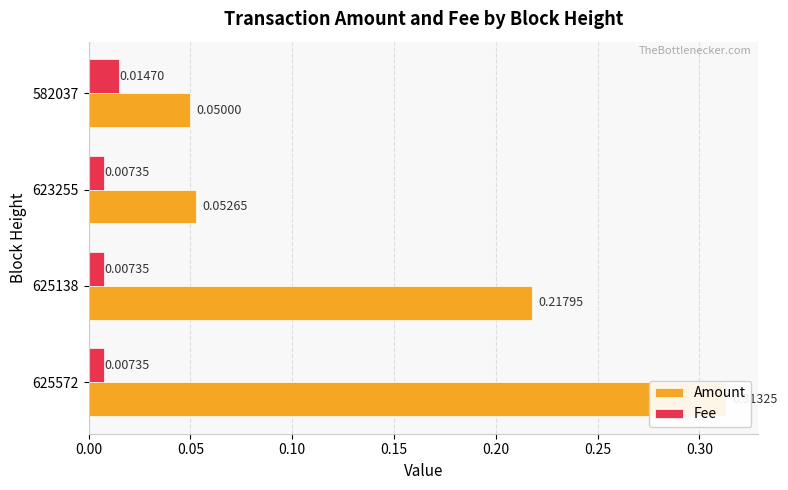

What is the total value across all series at 625572?

0.3